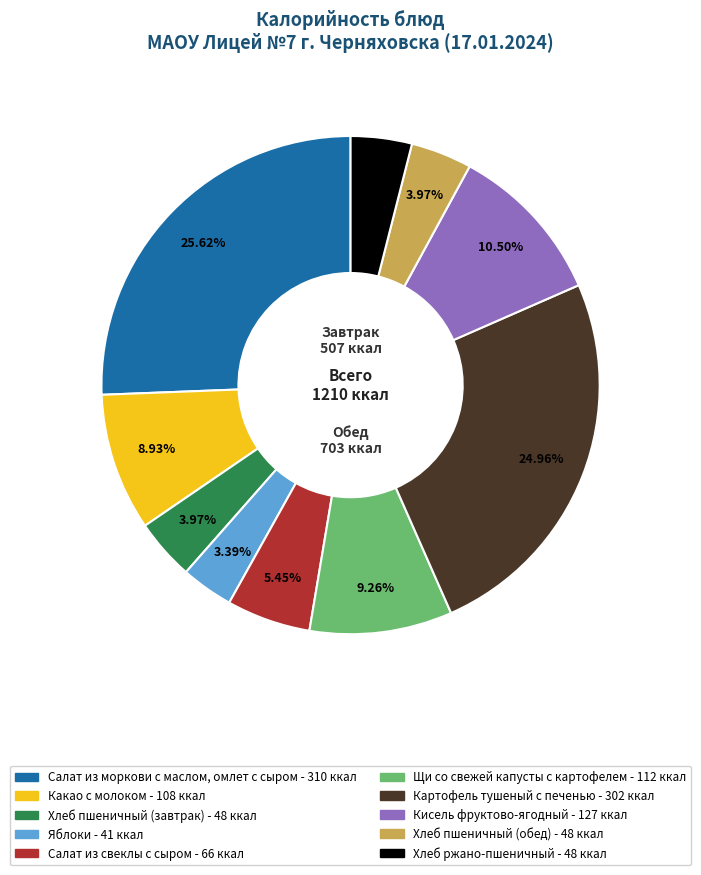

How much of the chart is everything except Картофель тушеный с печенью?

75.0%